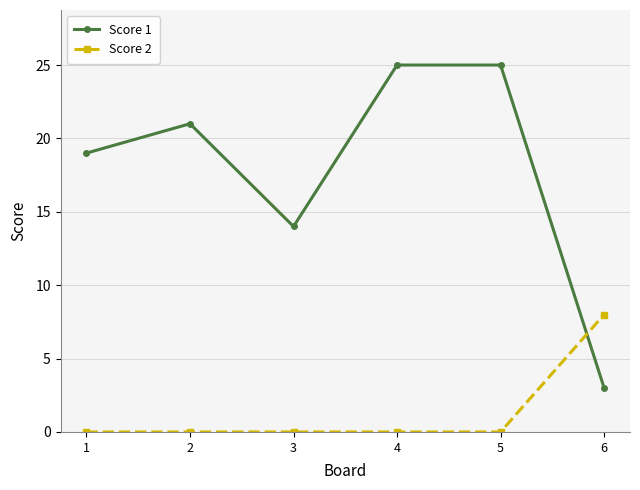

At which label does Score 1 reach its minimum?

6